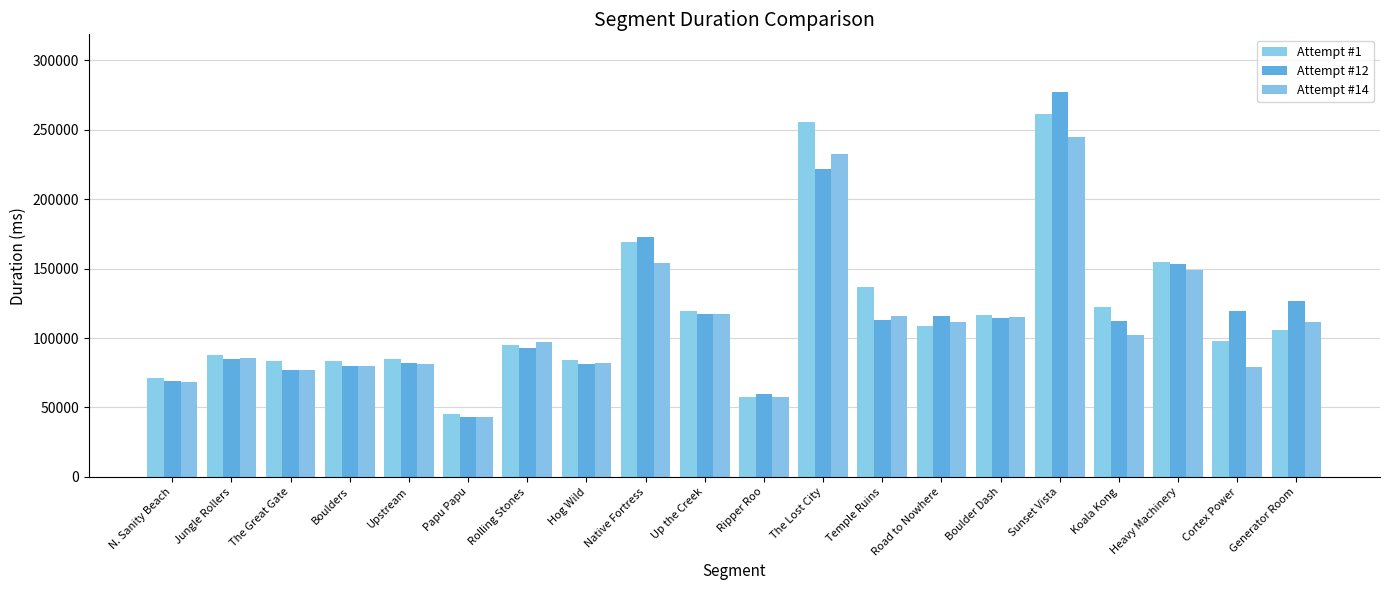

What is the sum of the Attempt #12 values at Koala Kong and Hog Wild?

193478